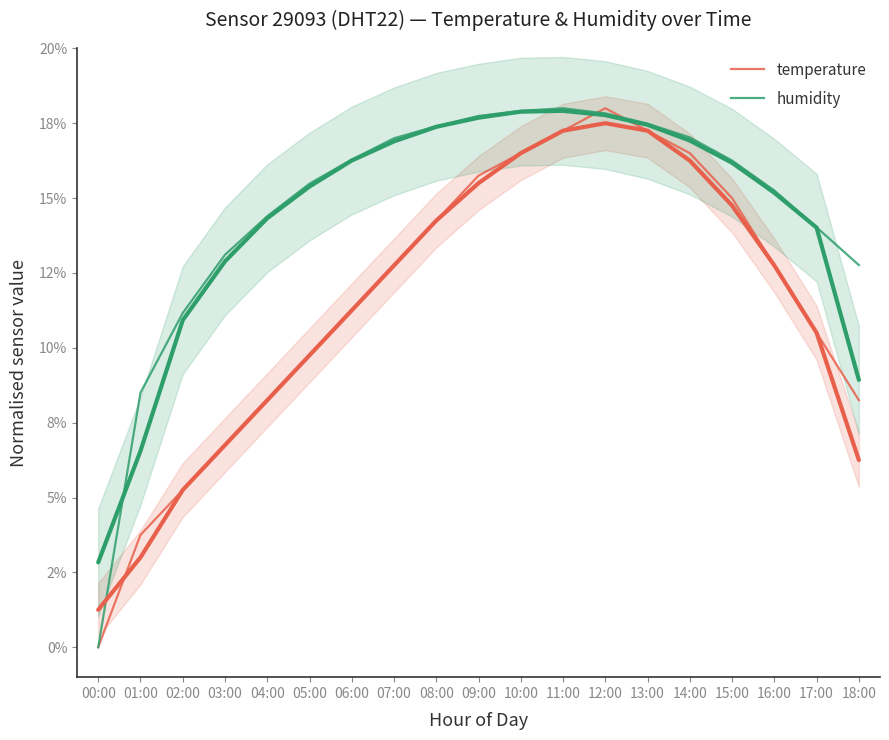

How many lines are shown in the chart?

2